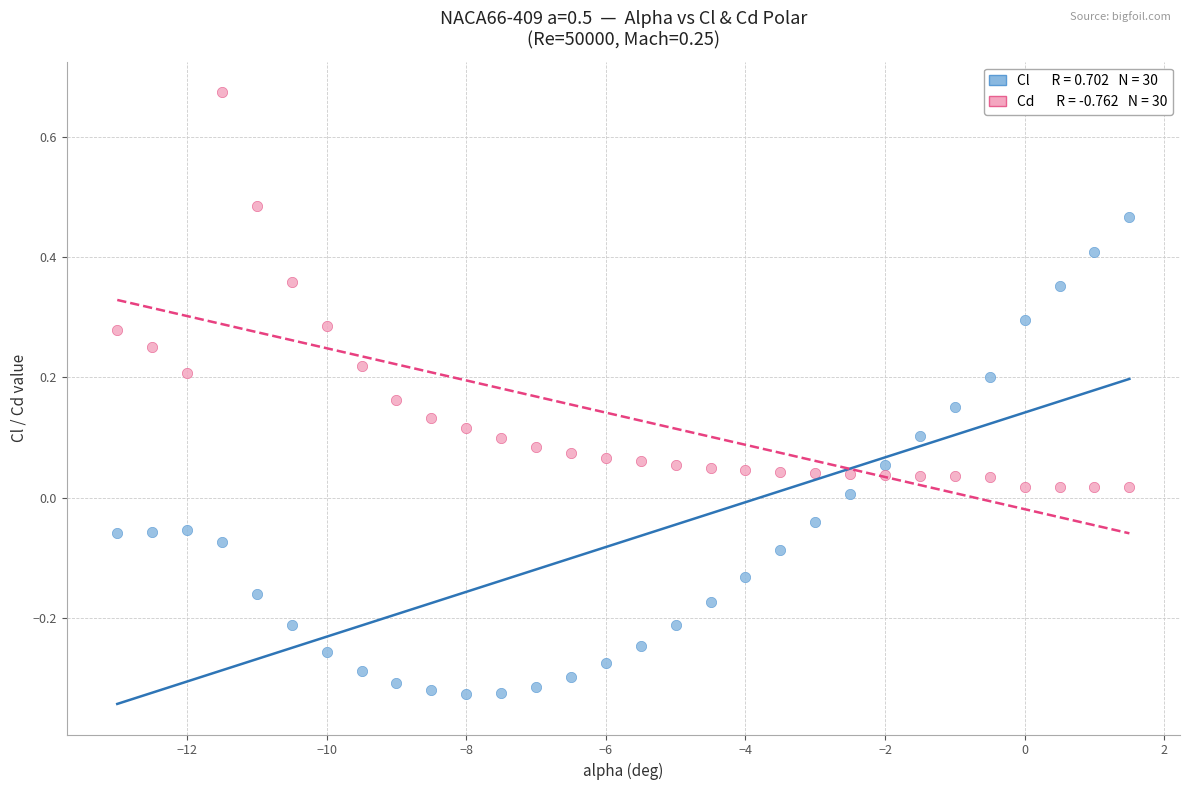

Across all data points, what is the range of Y values (max minus min)?

1.0